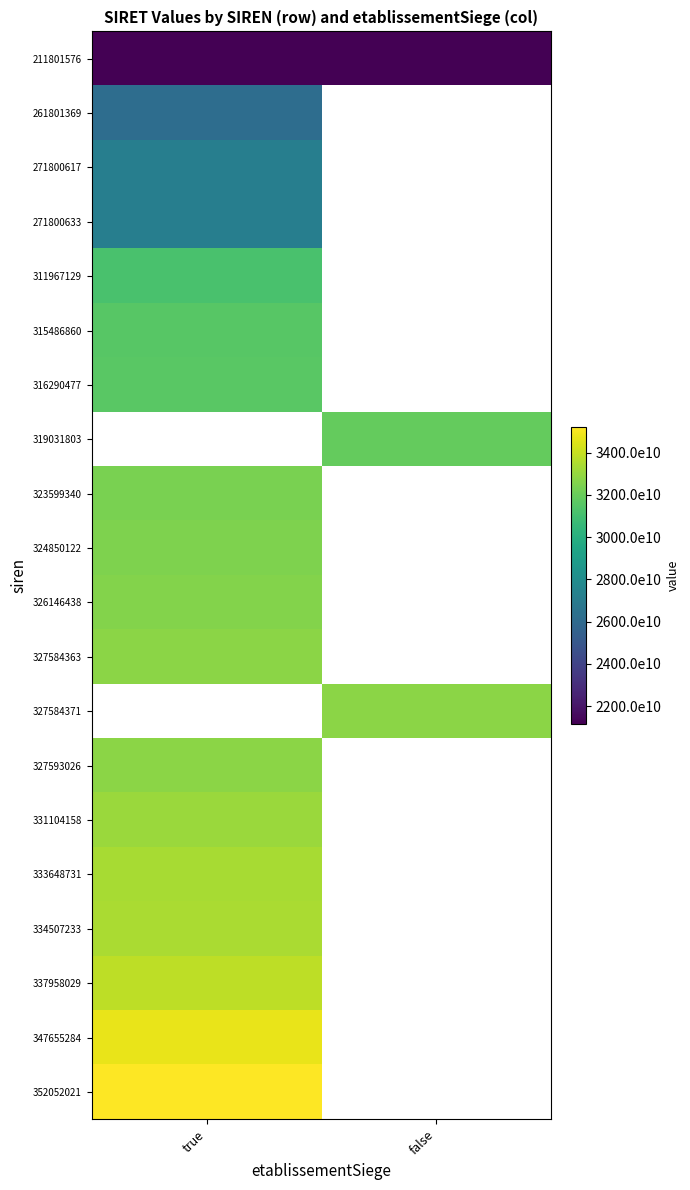

Which category has the lowest value in the 261801369 series?

true